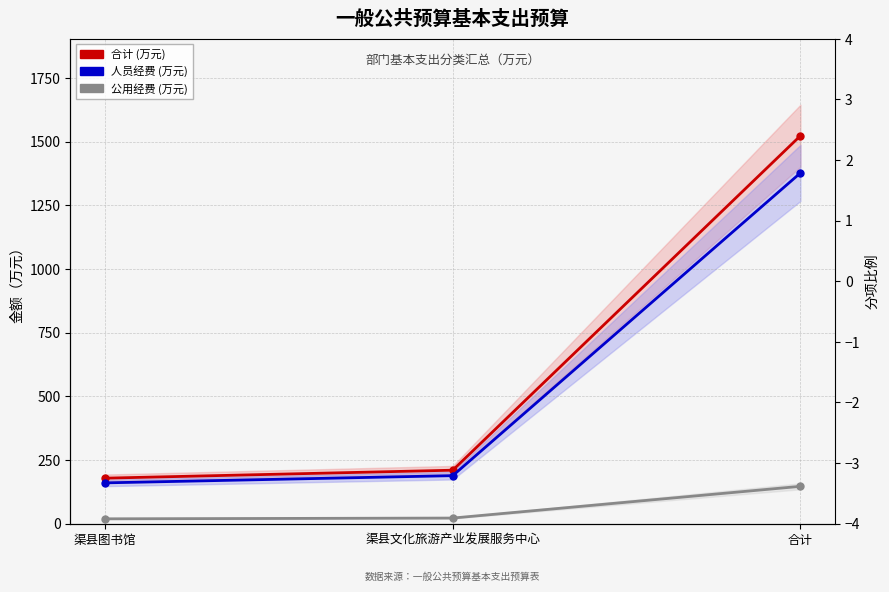

How many data points does each series have?

3